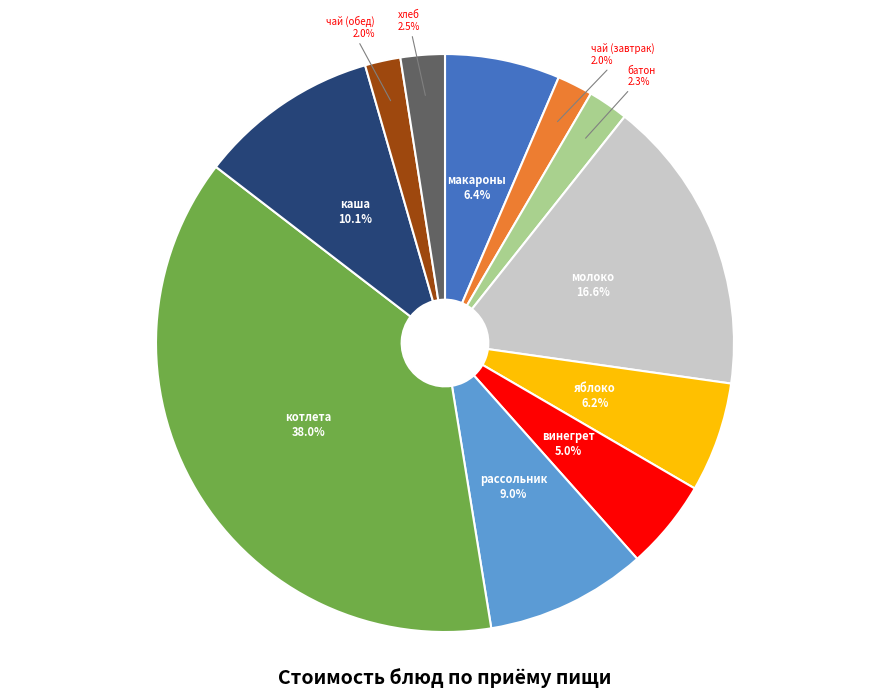

Is there a majority slice in this chart?

No